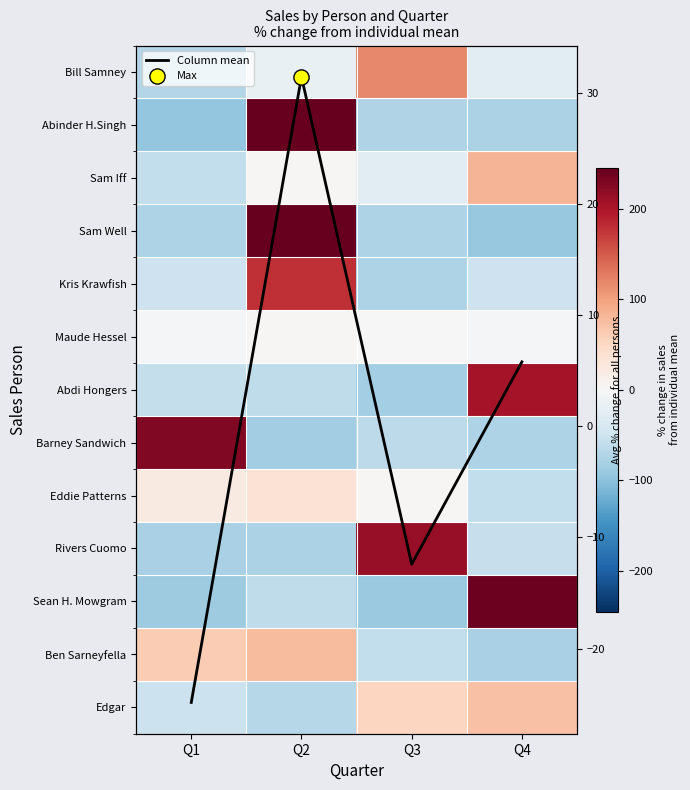

What is the total value across all series at Q2?

440.5